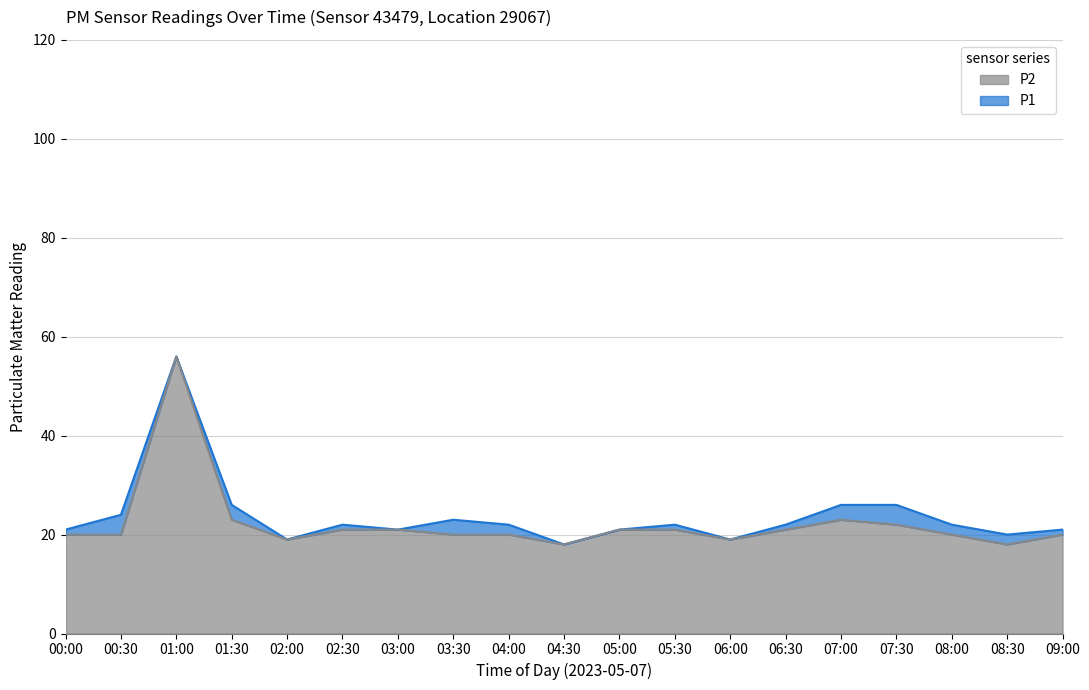

What are all the series names shown in the legend?

P2, P1